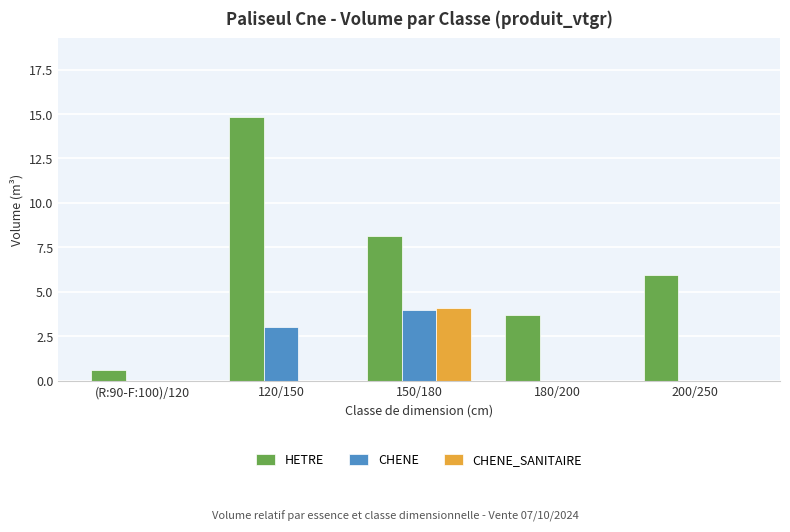

What is the sum of all CHENE_SANITAIRE values?

4.1